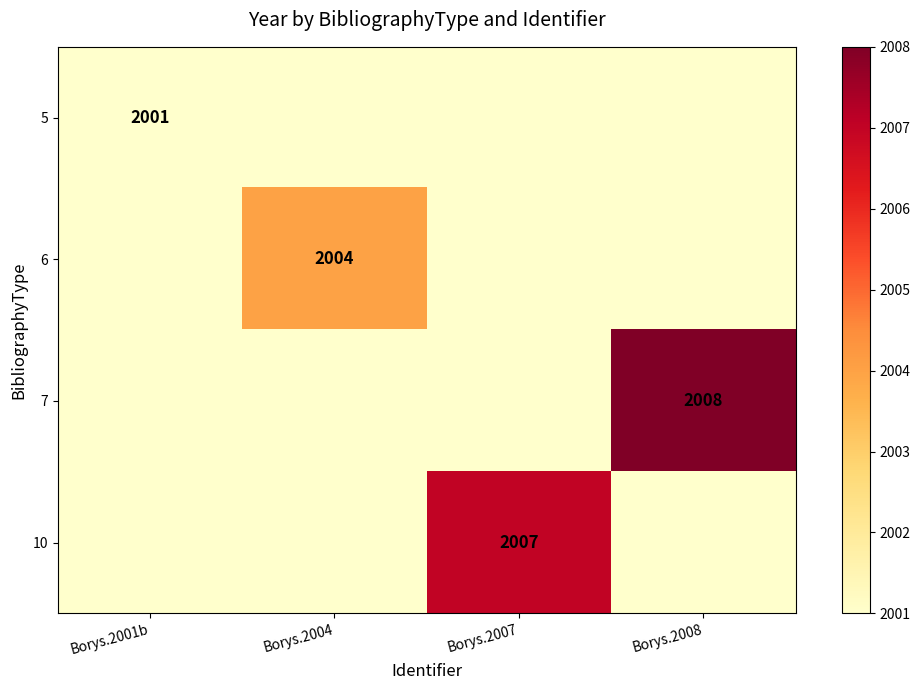

The value of 7 at Borys.2008 is 902. True or false?

False